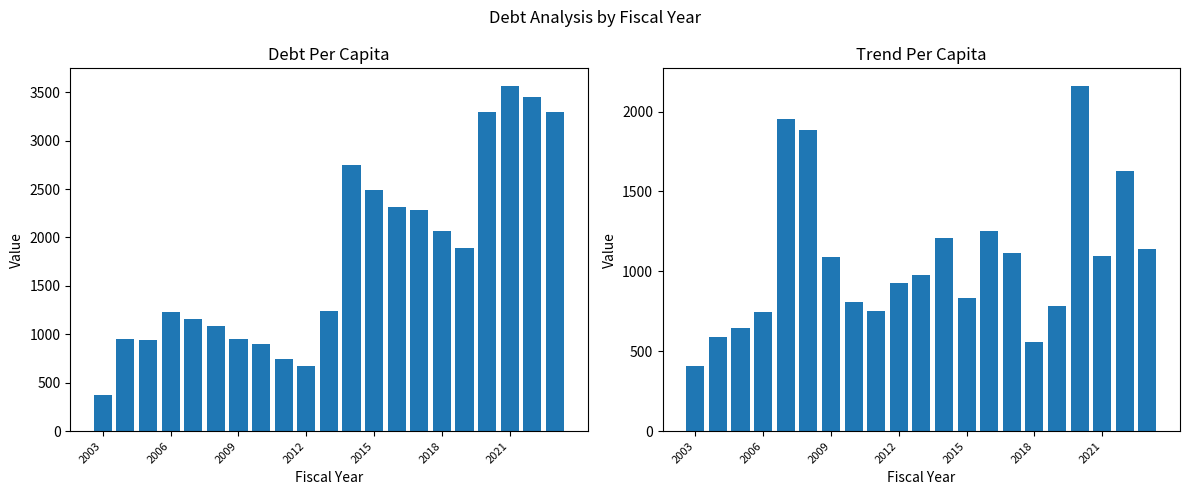

At which label does TrendPerCapita reach its minimum?

2003